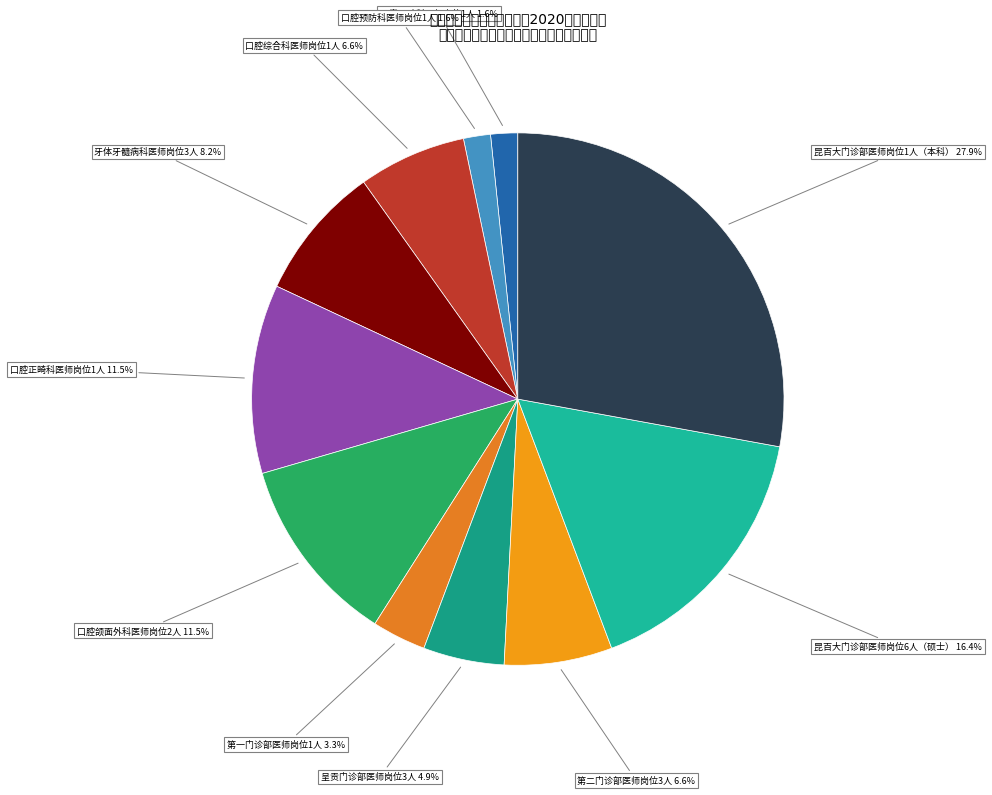

Is the sum of 口腔预防科医师岗位1人 and 牙体牙髓病科医师岗位3人 greater than half?

No